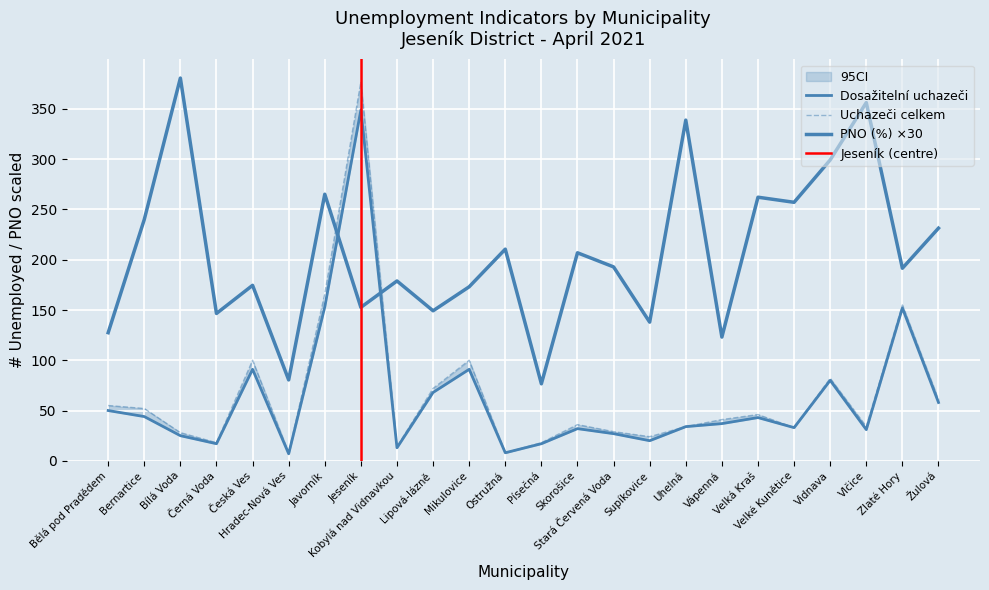

At which category is the sum across all series the highest?

Jeseník